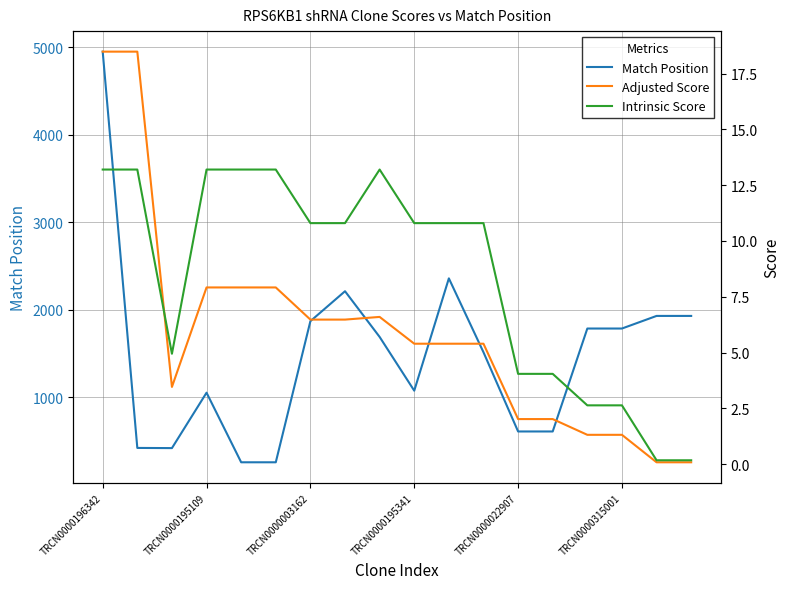

Reading right to left, what are all the values shown in this chart?

Match Position: 1930.0	1930.0	1786.0	1786.0	610.0	610.0	1515.0	2359.0	1076.0	1690.0	2212.0	1870.0	258.0	258.0	1053.0	420.0	422.0	4949.0
Adjusted Score: 0.1	0.1	1.3	1.3	2.0	2.0	5.4	5.4	5.4	6.6	6.5	6.5	7.9	7.9	7.9	3.5	18.5	18.5
Intrinsic Score: 0.2	0.2	2.6	2.6	4.0	4.0	10.8	10.8	10.8	13.2	10.8	10.8	13.2	13.2	13.2	5.0	13.2	13.2